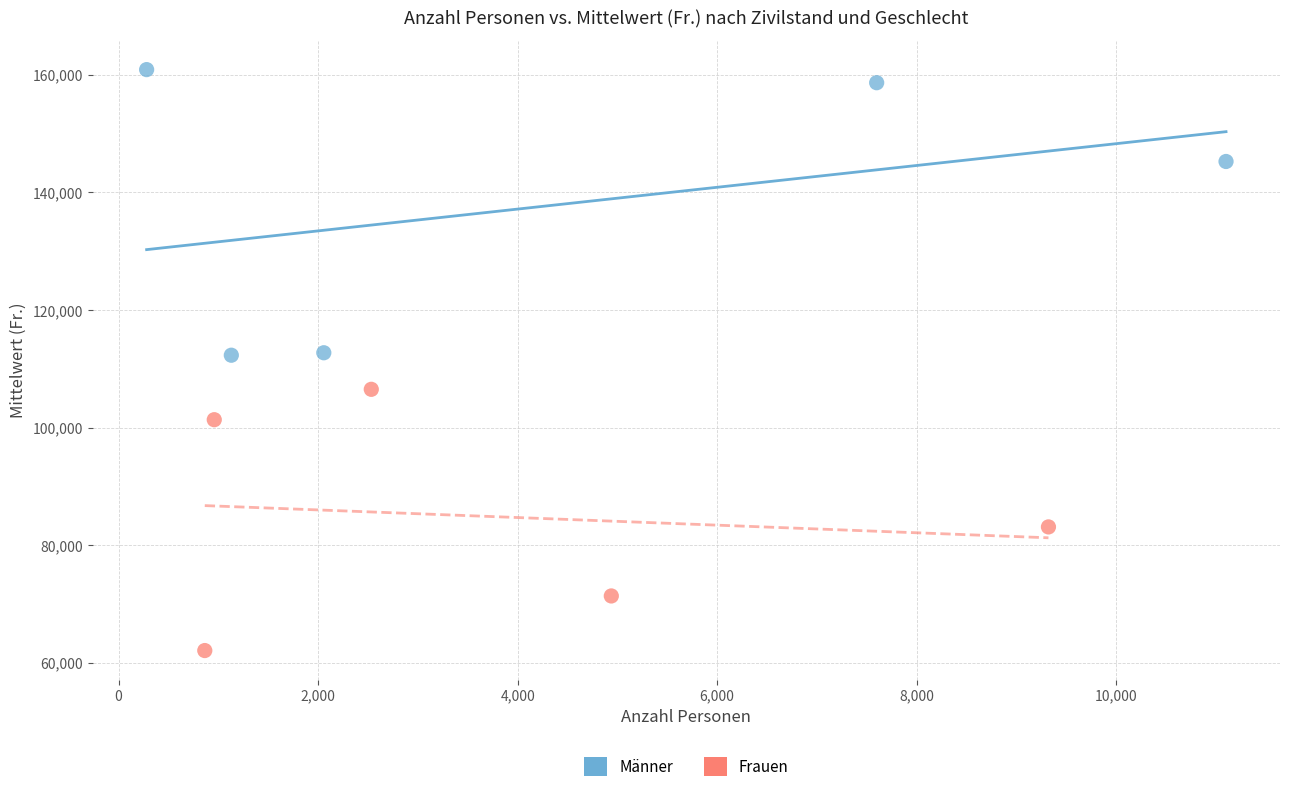

Which series has the widest spread of Y values?

Männer